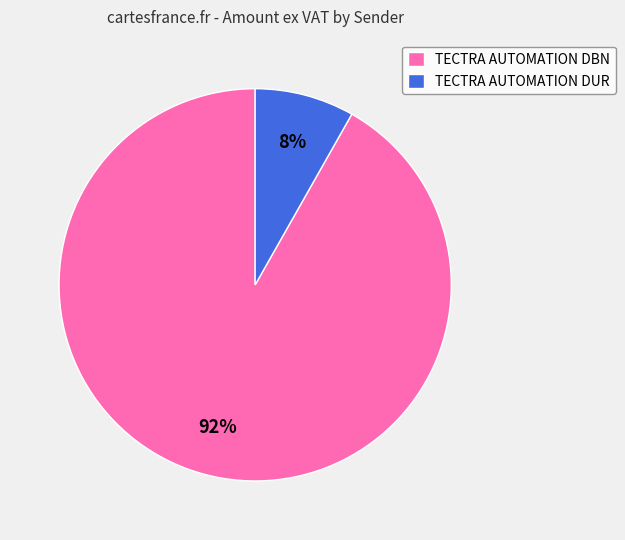

What percentage is the TECTRA AUTOMATION DUR slice, to the nearest percent?

8%